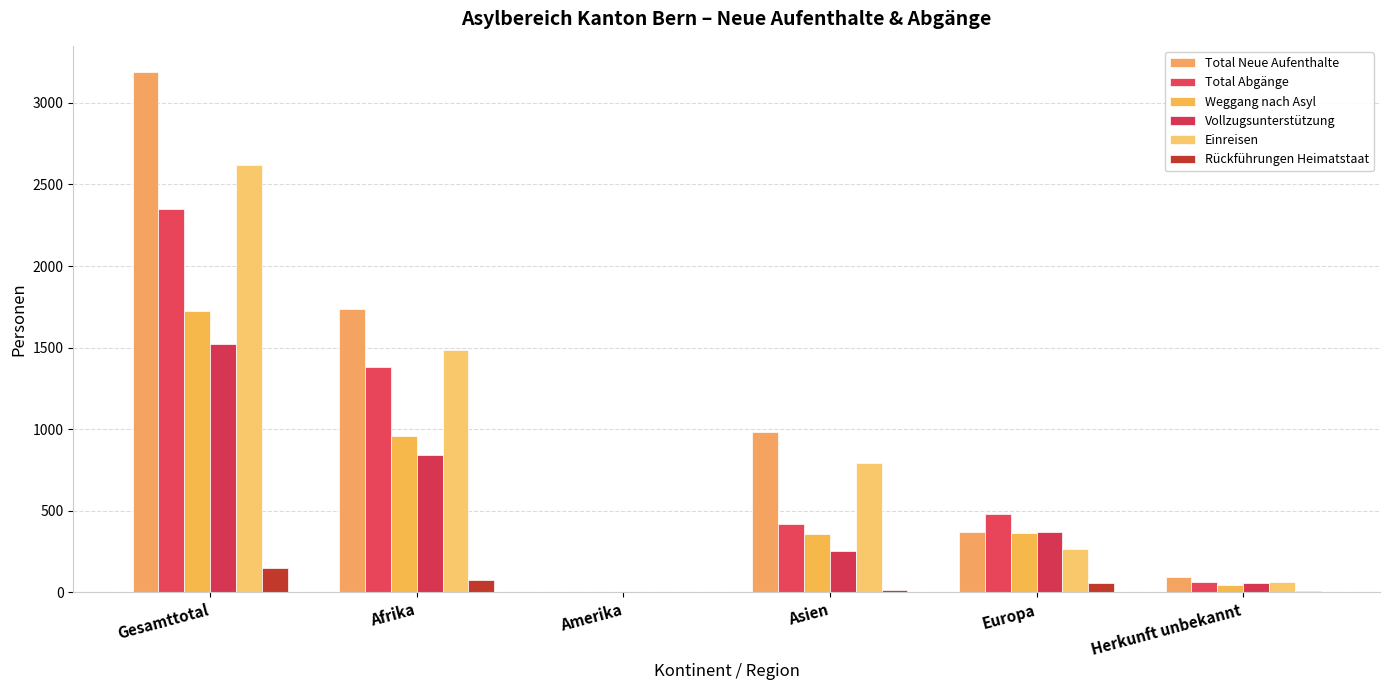

Which has a higher value, Afrika or Amerika?

Afrika